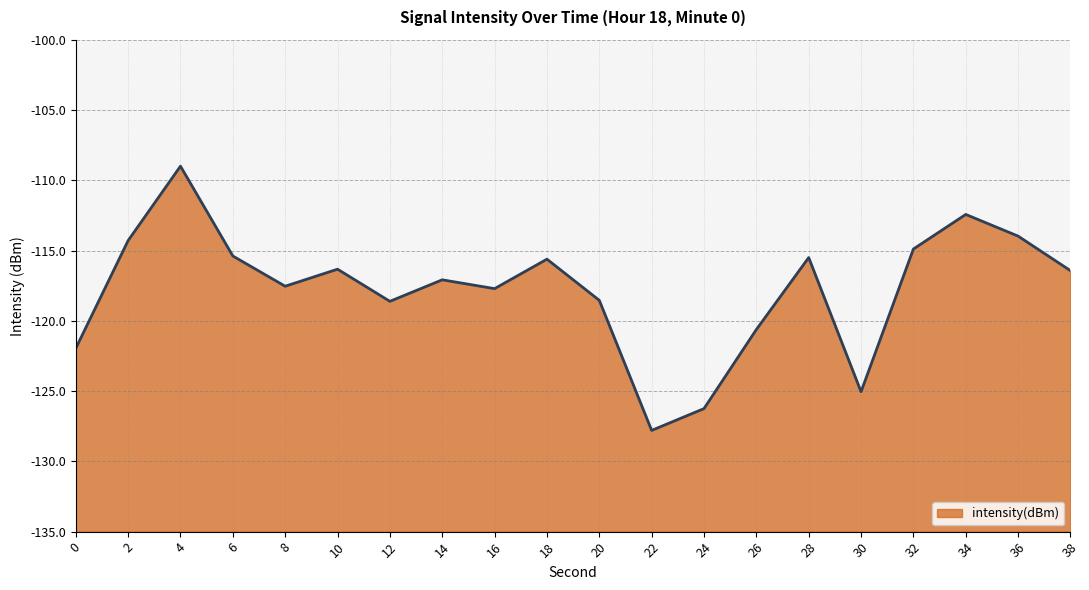

What is the approximate value at 22?

-127.8